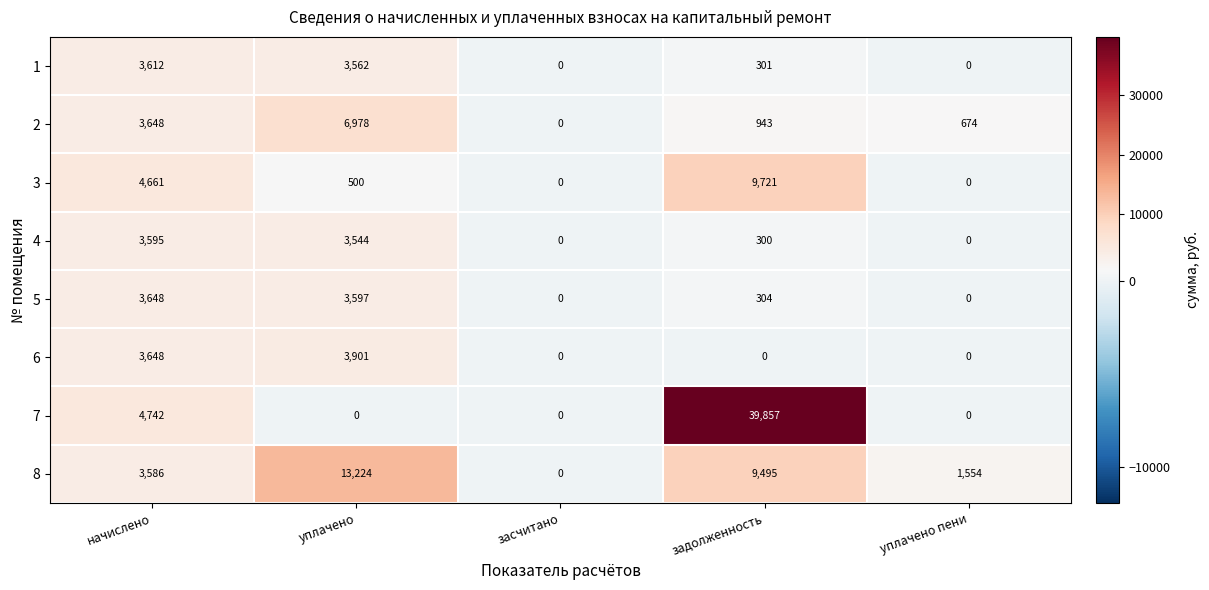

Which series has the largest total across all categories?

7